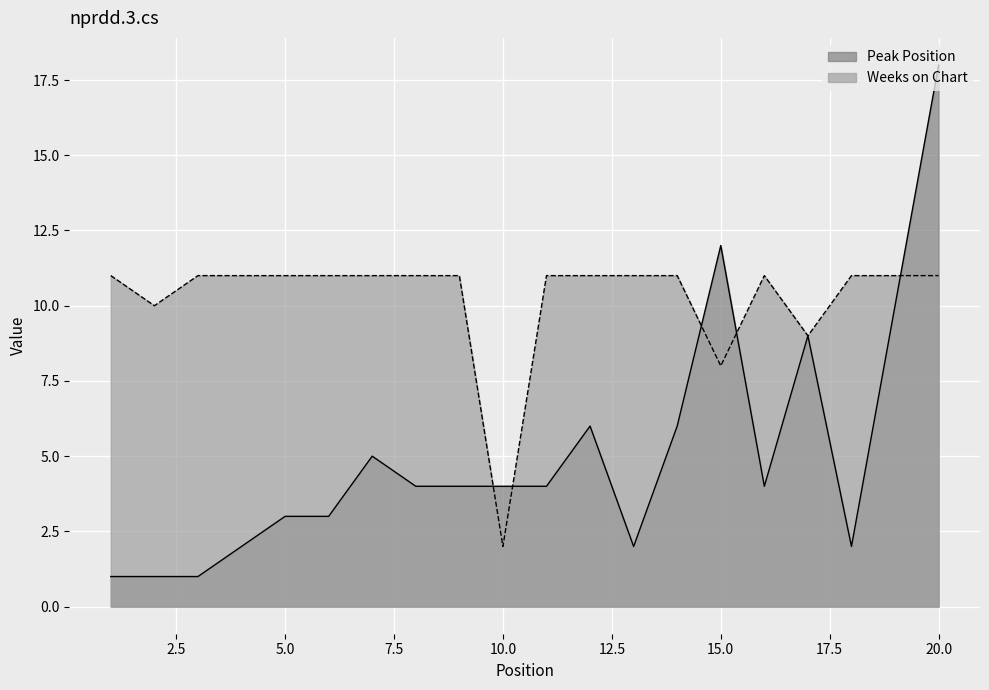

How many times do Peak Position and Weeks on Chart cross each other?

5